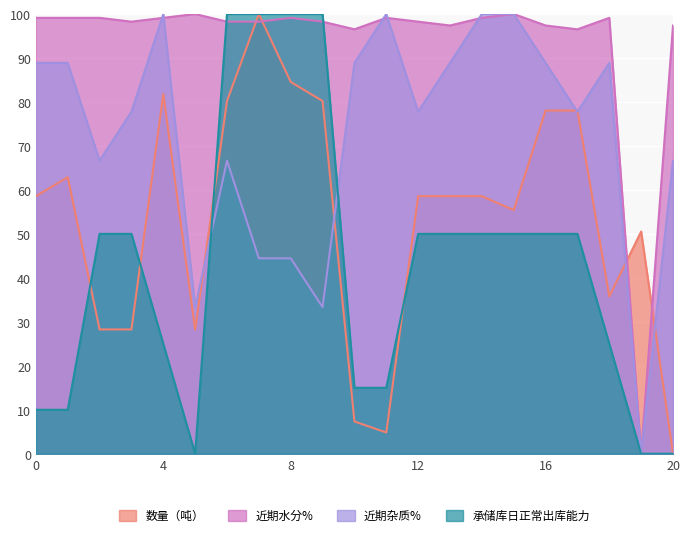

The value of 承储库日正常出库能力 at 20240411ncxjxs012 is 15.0. True or false?

True